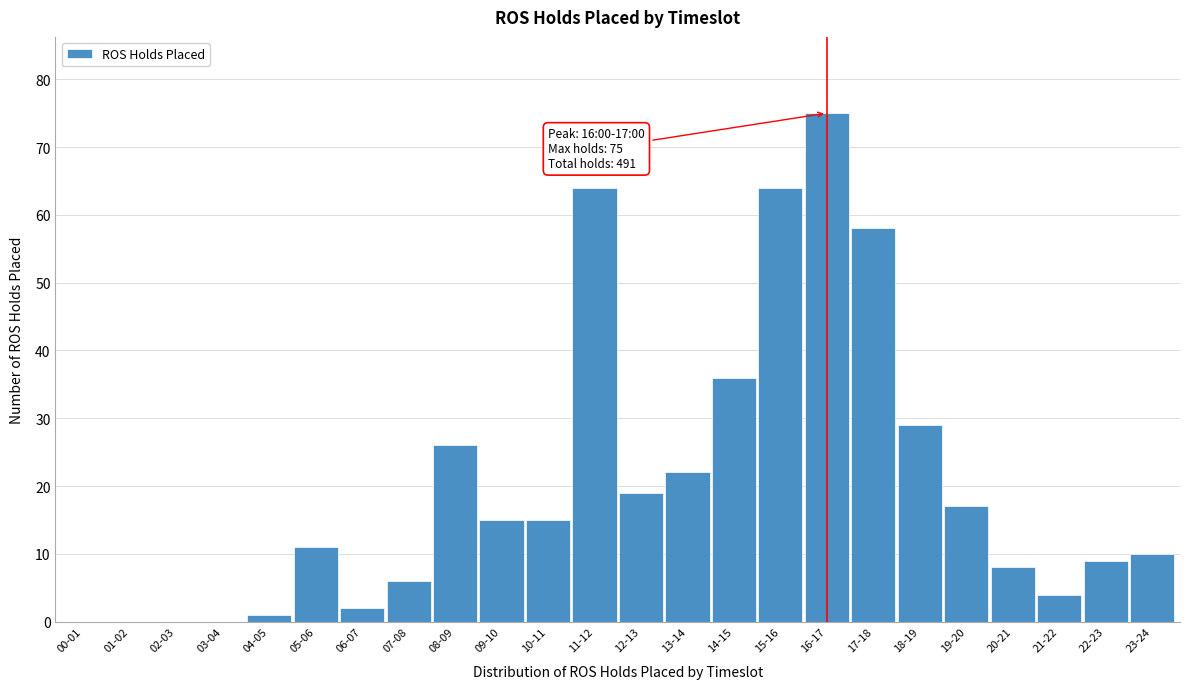

Reading left to right, transcribe all the data shown in this chart.

00-01=0	01-02=0	02-03=0	03-04=0	04-05=1	05-06=11	06-07=2	07-08=6	08-09=26	09-10=15	10-11=15	11-12=64	12-13=19	13-14=22	14-15=36	15-16=64	16-17=75	17-18=58	18-19=29	19-20=17	20-21=8	21-22=4	22-23=9	23-24=10